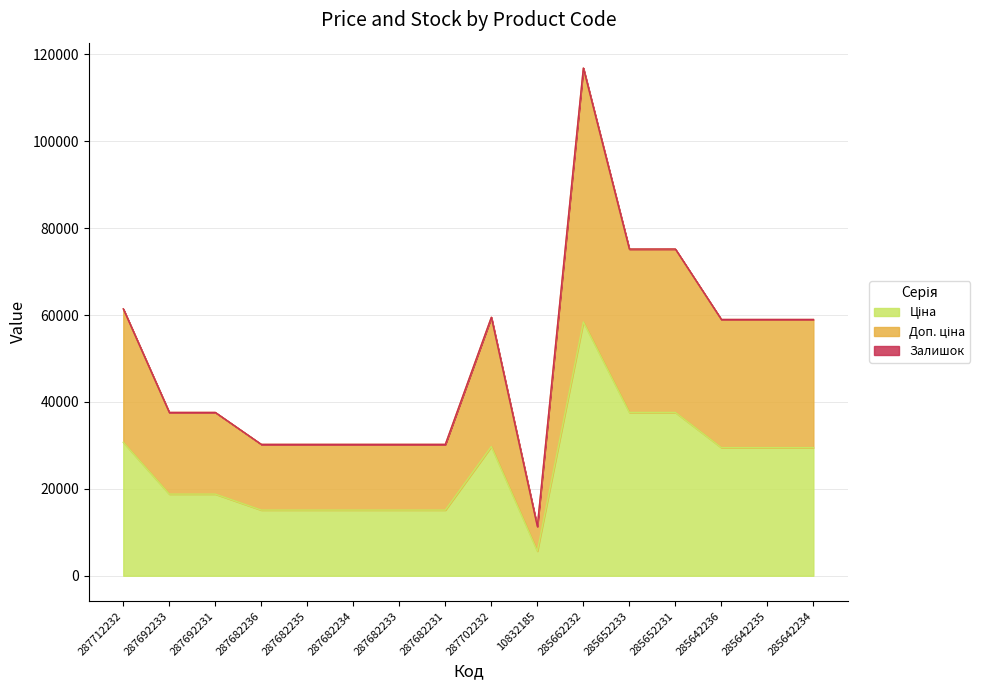

What is the difference between the highest and lowest values at 287682236?

15120.0